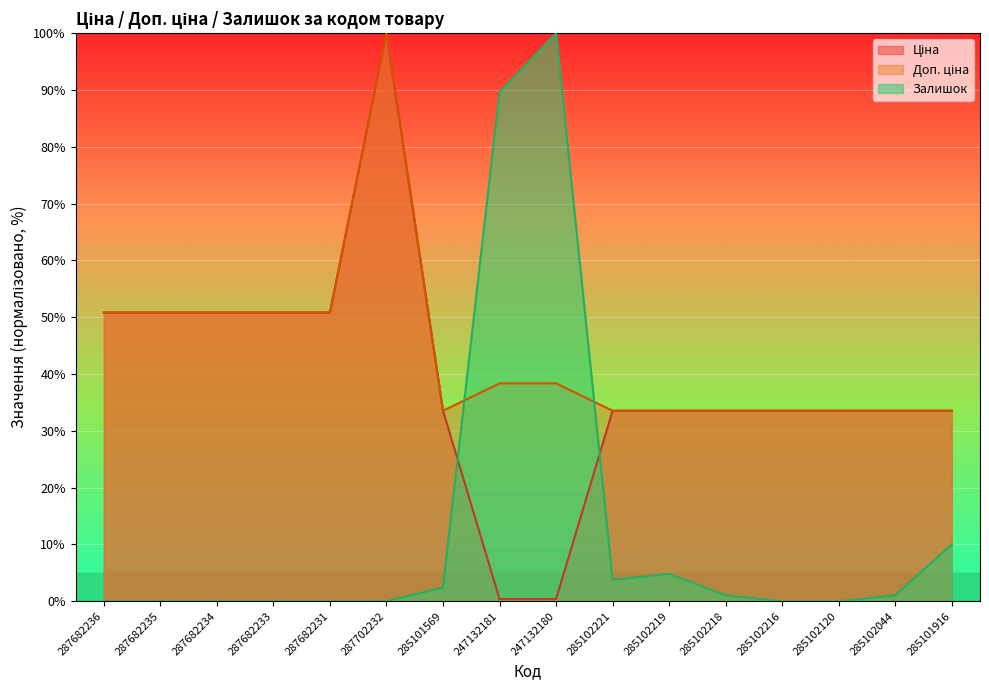

Where does the Залишок series first go above 1?

285101569